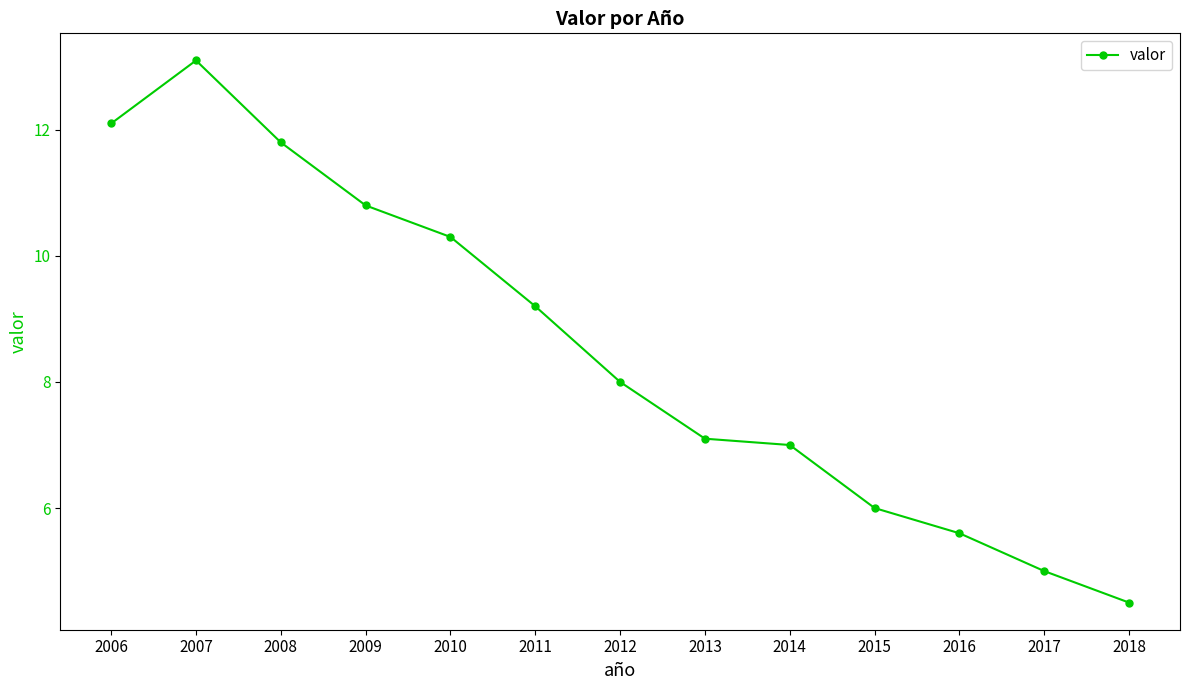

What is the value of the 8th point from the left?

7.1